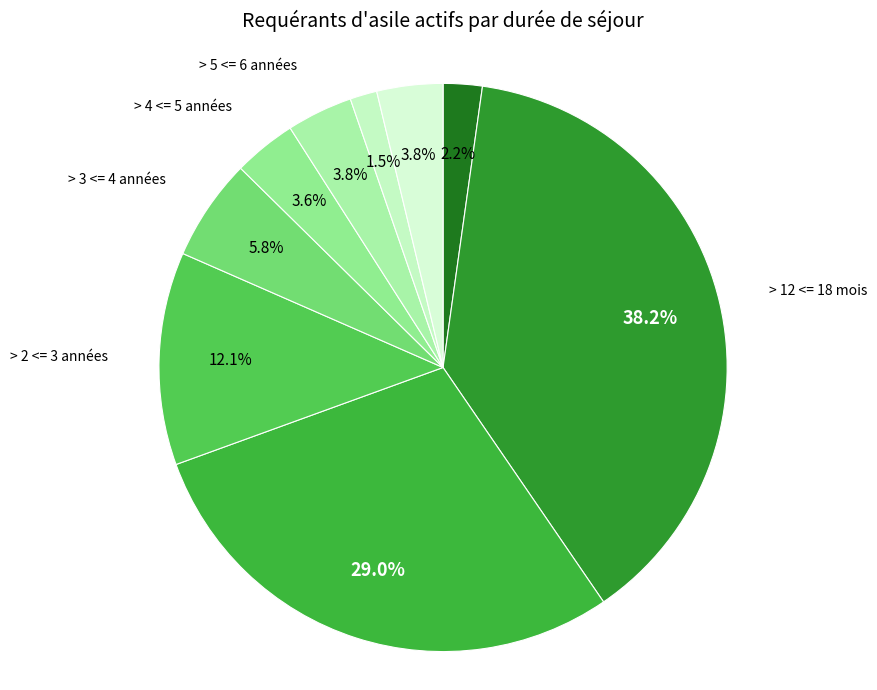

Count the number of slices in the pie.

9